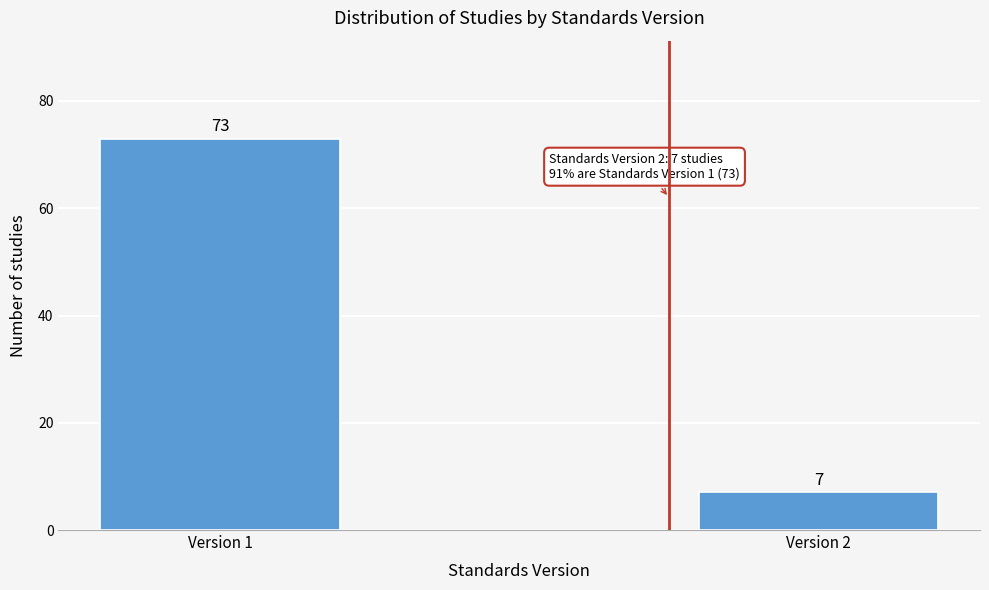

Reading left to right, list all the values displayed in this chart.

Version 1=73	Version 2=7